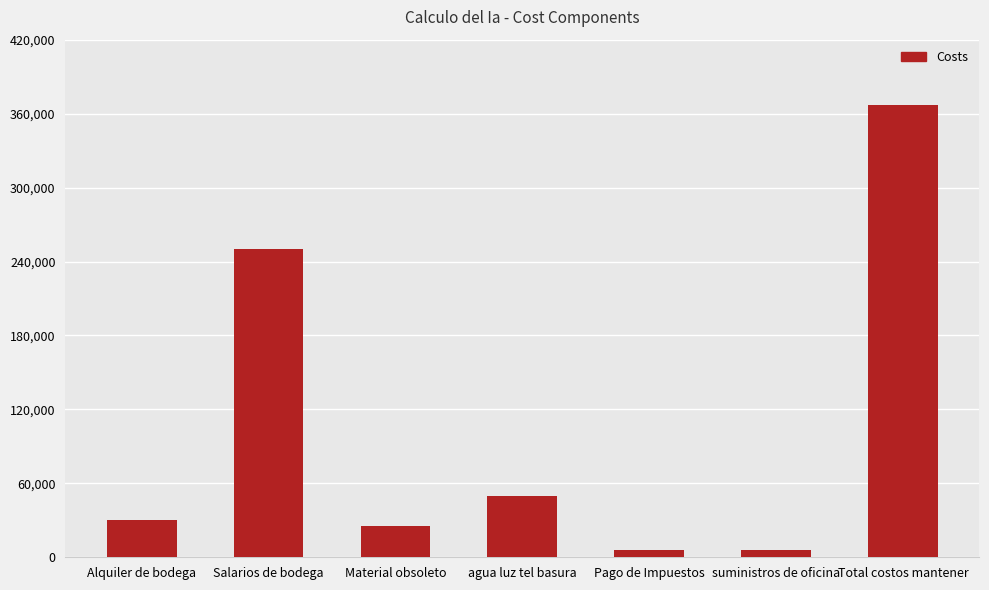

Are the bars horizontal?

No